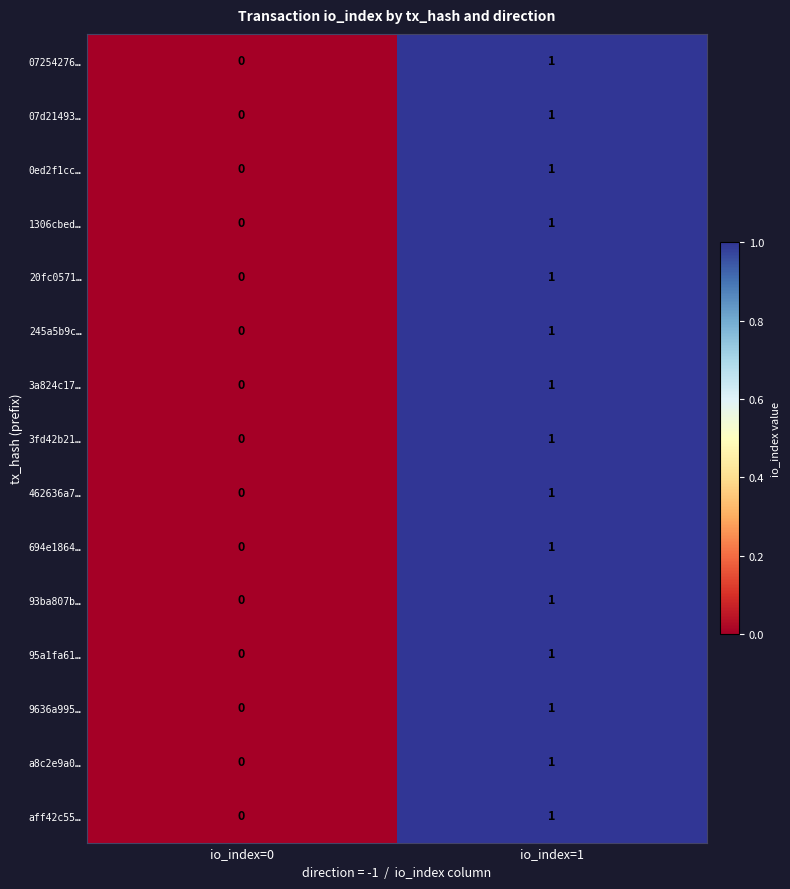

At which label is 1306cbed… closest to 0?

io_index=0